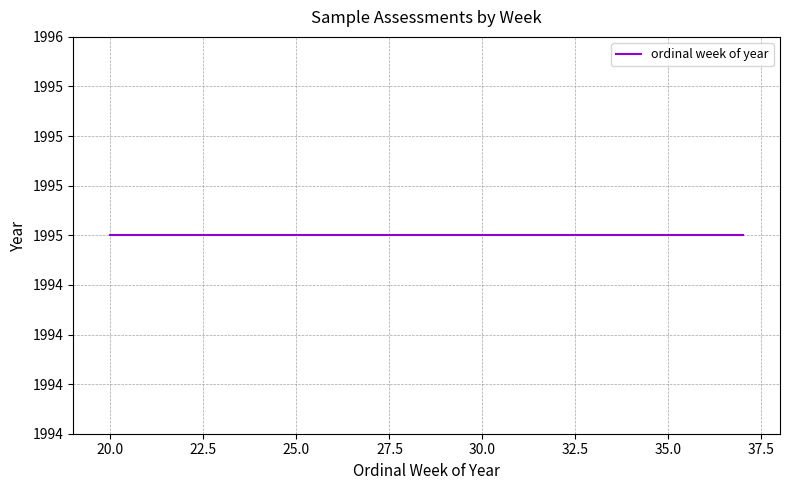

How many lines are shown in the chart?

1